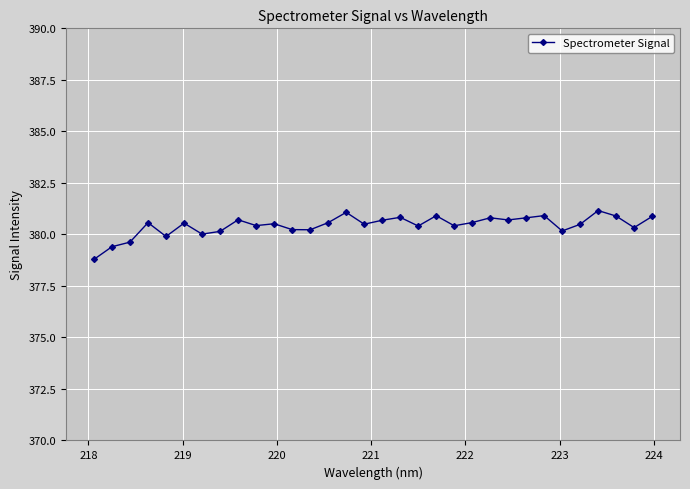

What is the difference between the second highest and minimum values?

2.3